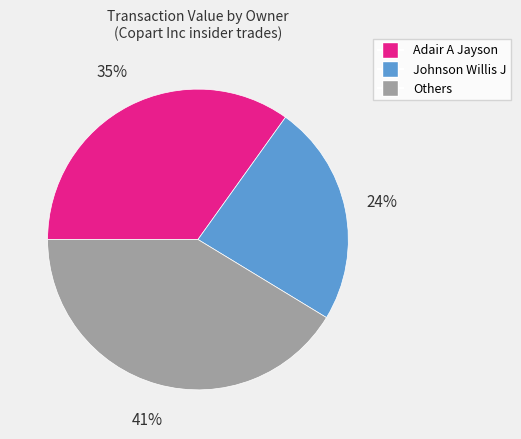

Rank the categories by value from highest to lowest.

Others, Adair A Jayson, Johnson Willis J